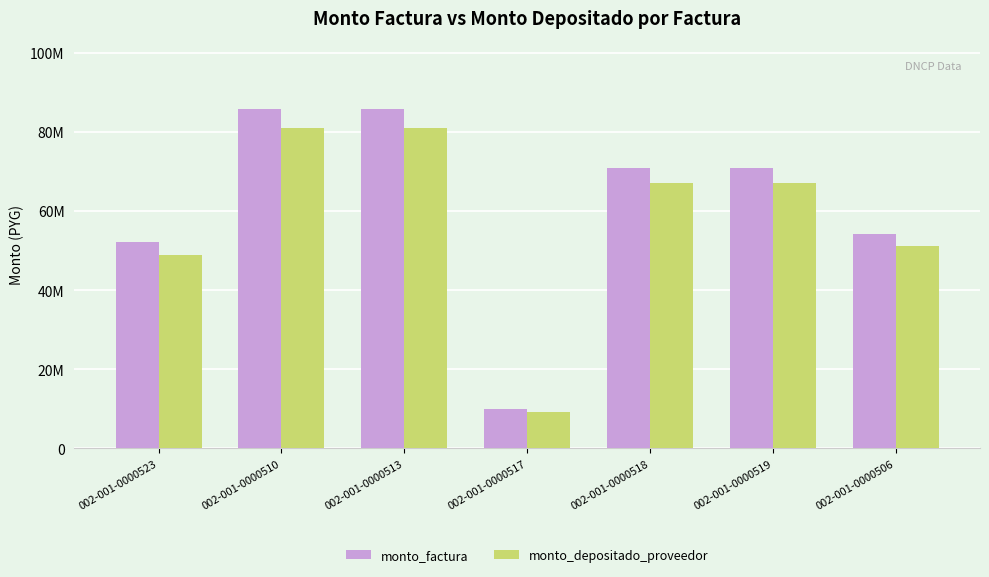

Rank the series at 002-001-0000506 from lowest to highest value.

monto_depositado_proveedor, monto_factura